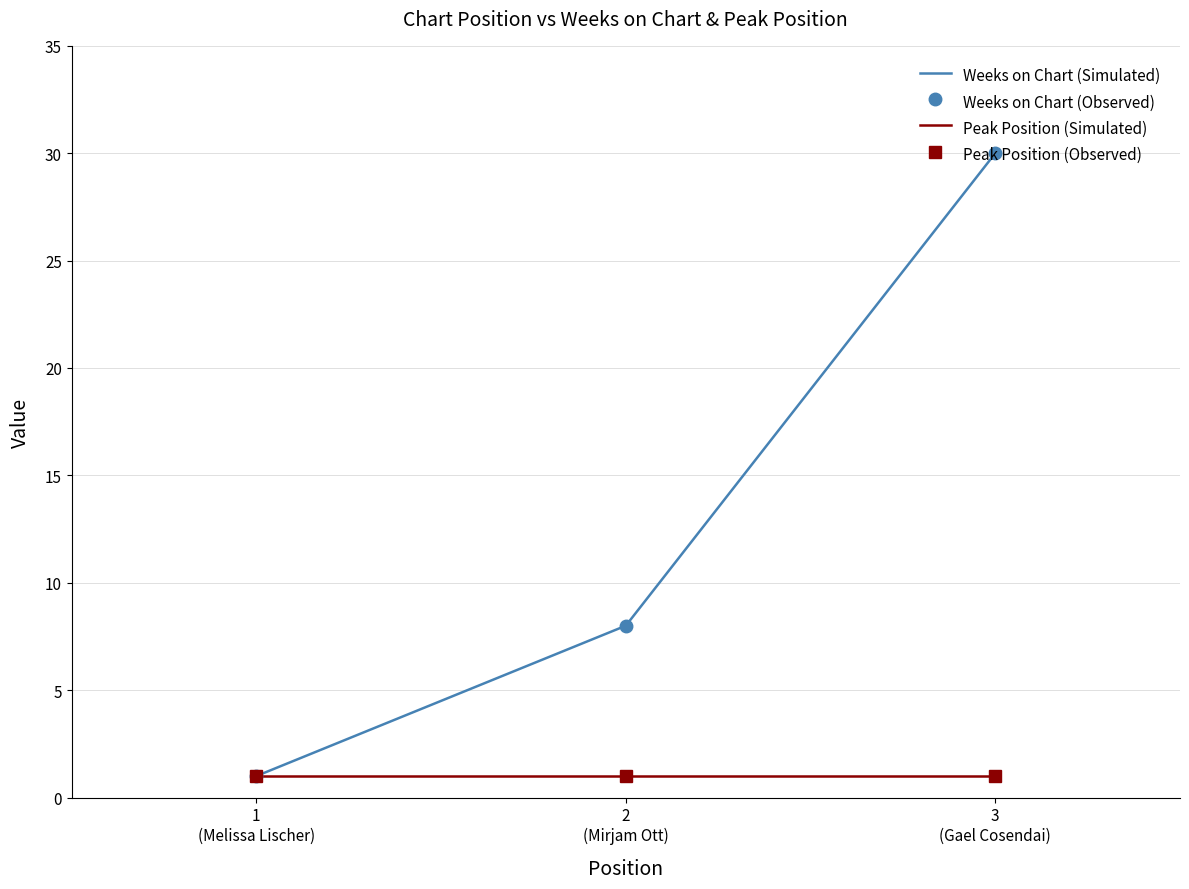

At which category is the sum across all series the highest?

3
(Gael Cosendai)